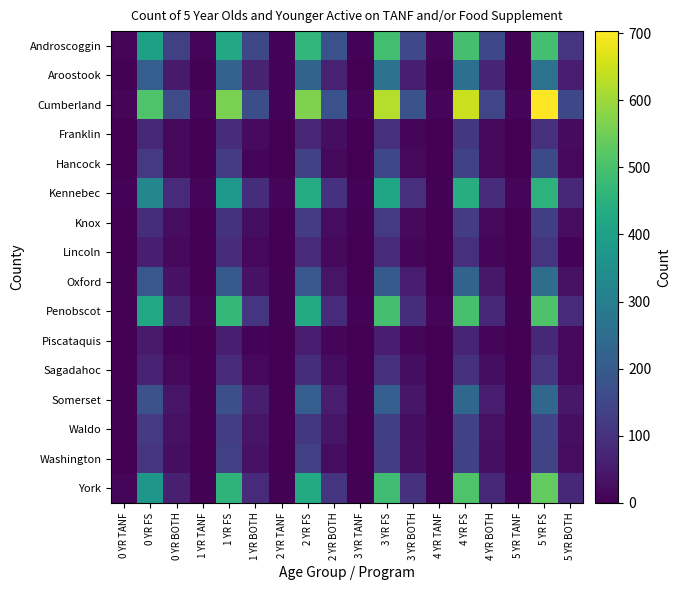

At which category does the chart reach its peak across all series?

5 YR FS